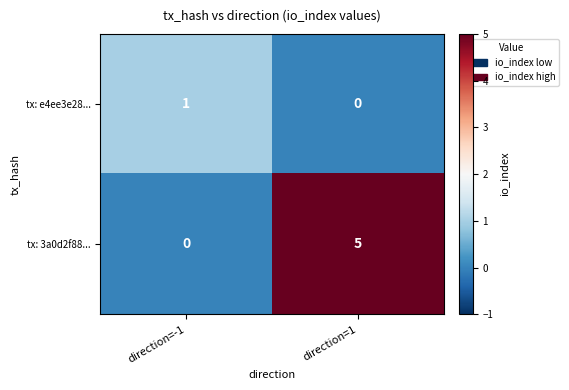

At which category is the sum across all series the highest?

direction=1